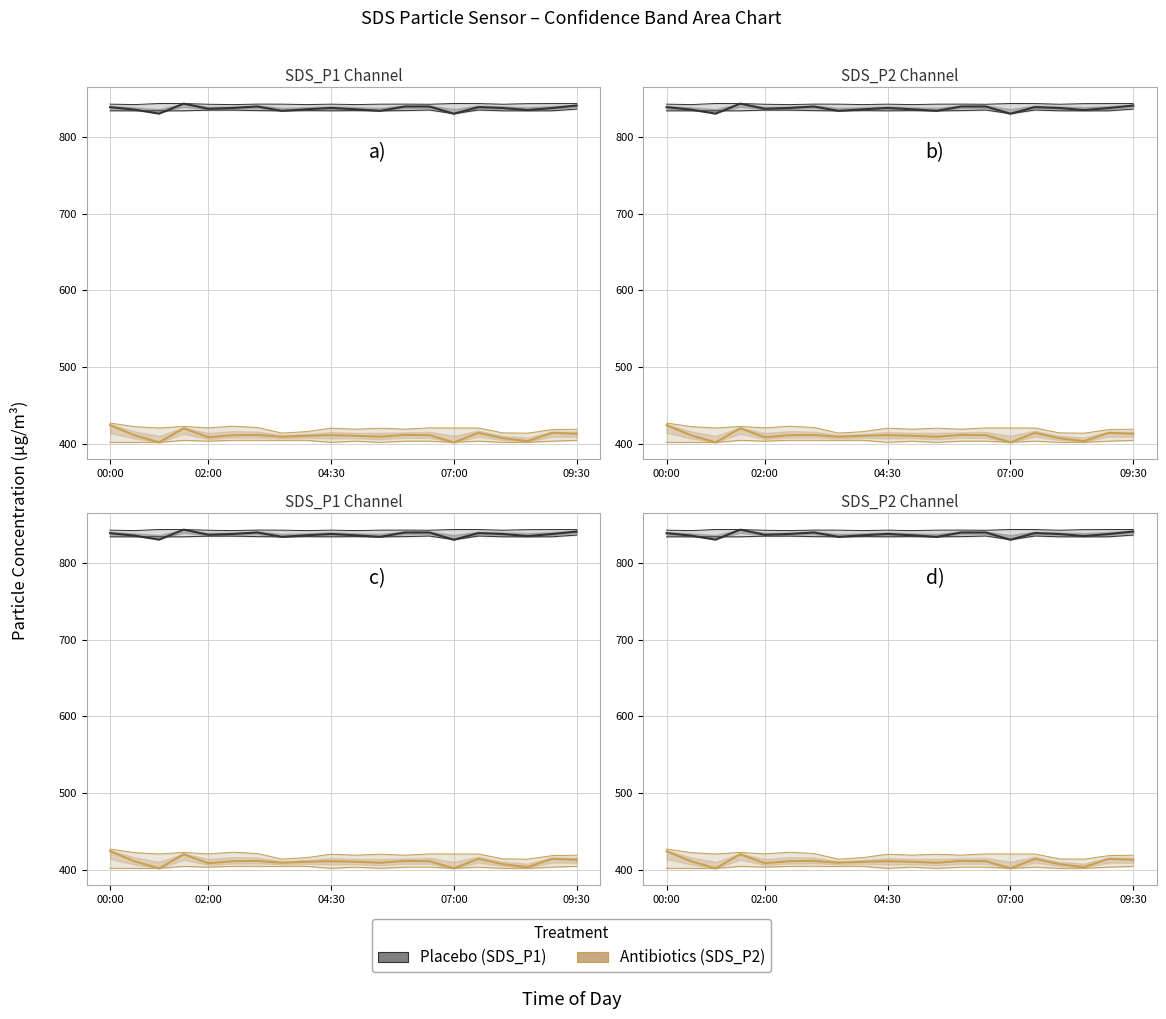

What is the difference between the maximum and second lowest values in the Antibiotics (SDS_P2) series?

22.4